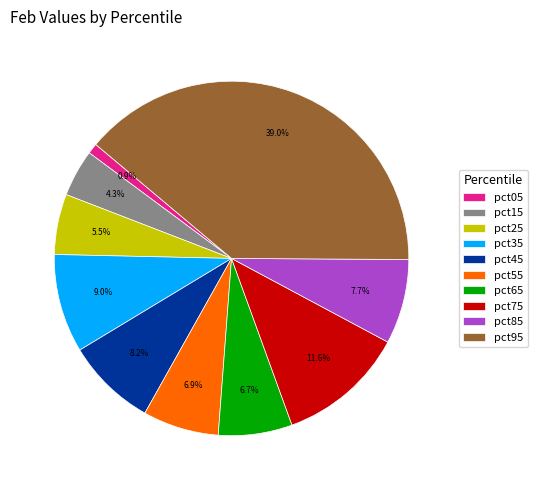

What percentage is the pct85 slice, to the nearest percent?

8%